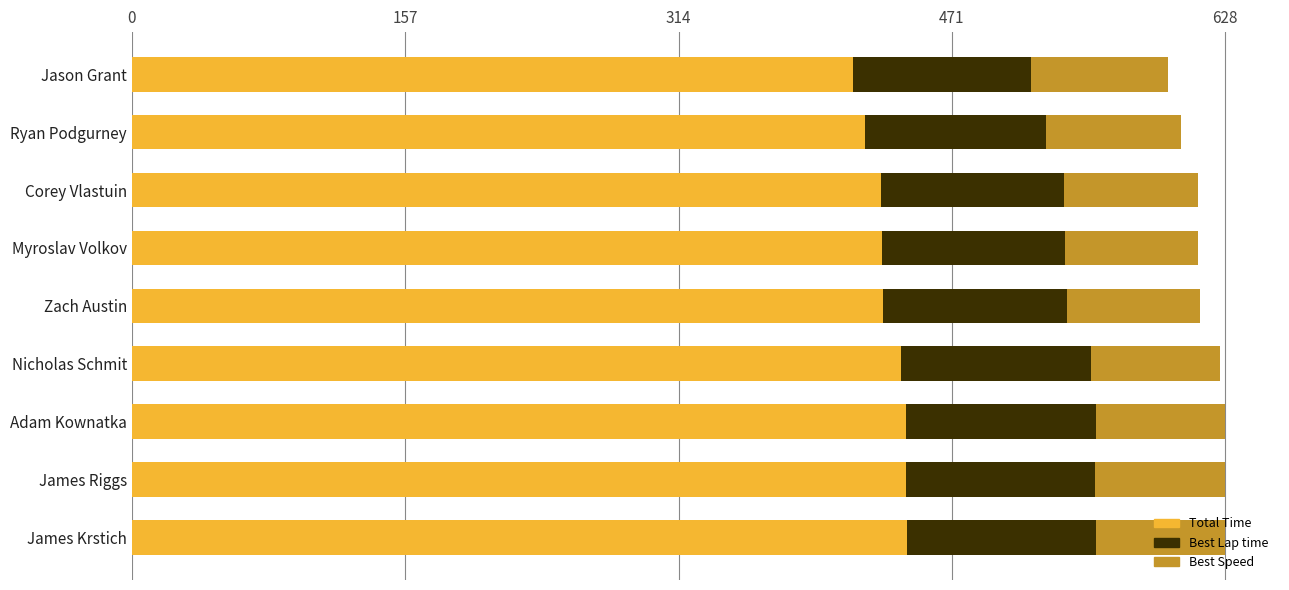

What is the total value across all series at Ryan Podgurney?

602.7